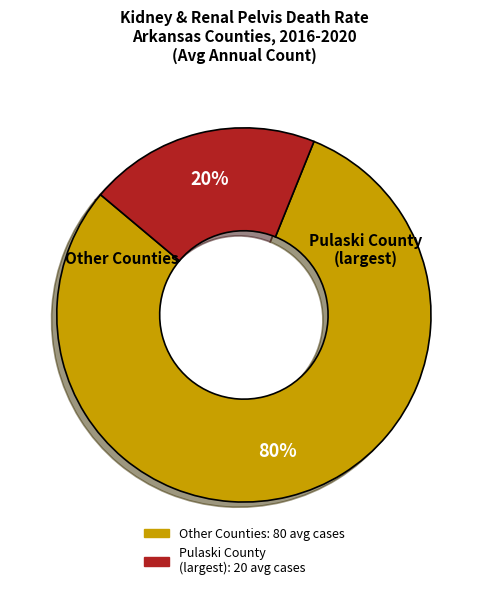

To the nearest percent, what is the average slice percentage?

50%